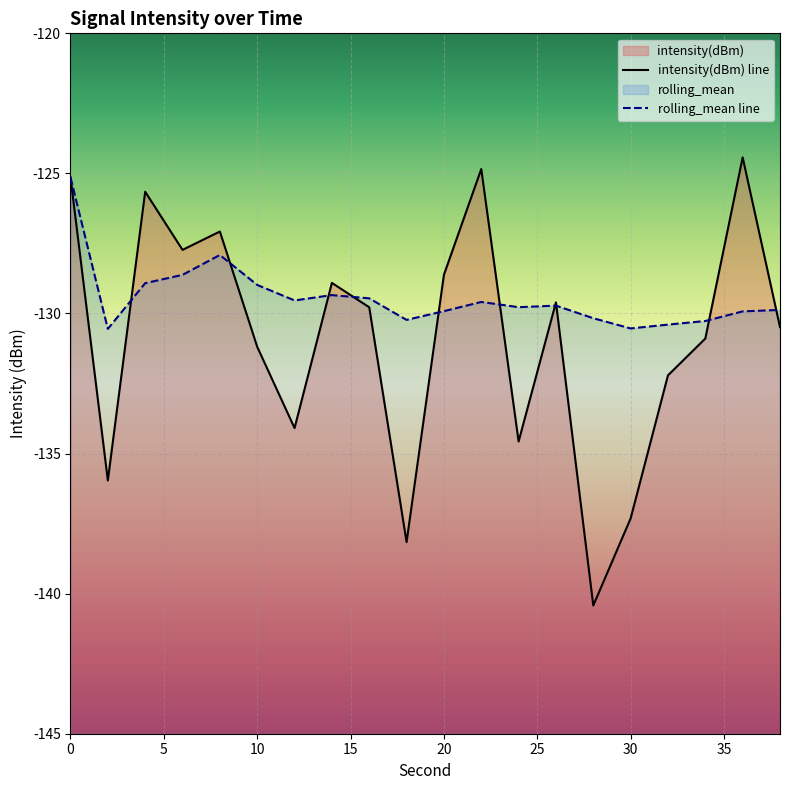

How many data points does each series have?

20